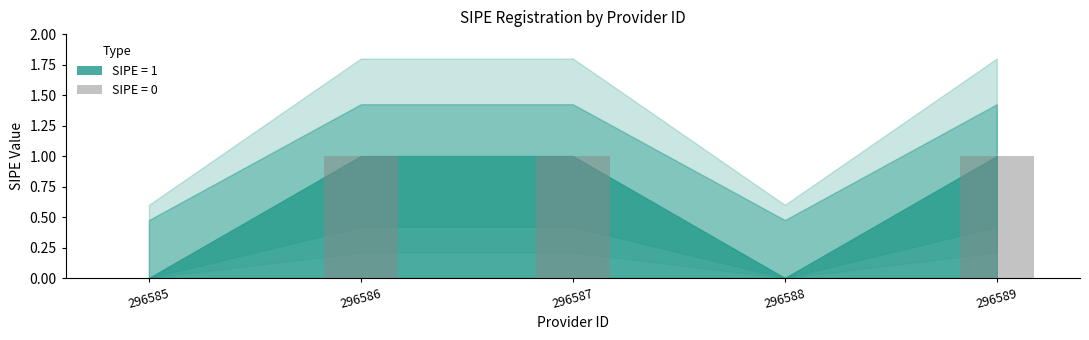

What is the sum of all values?

3